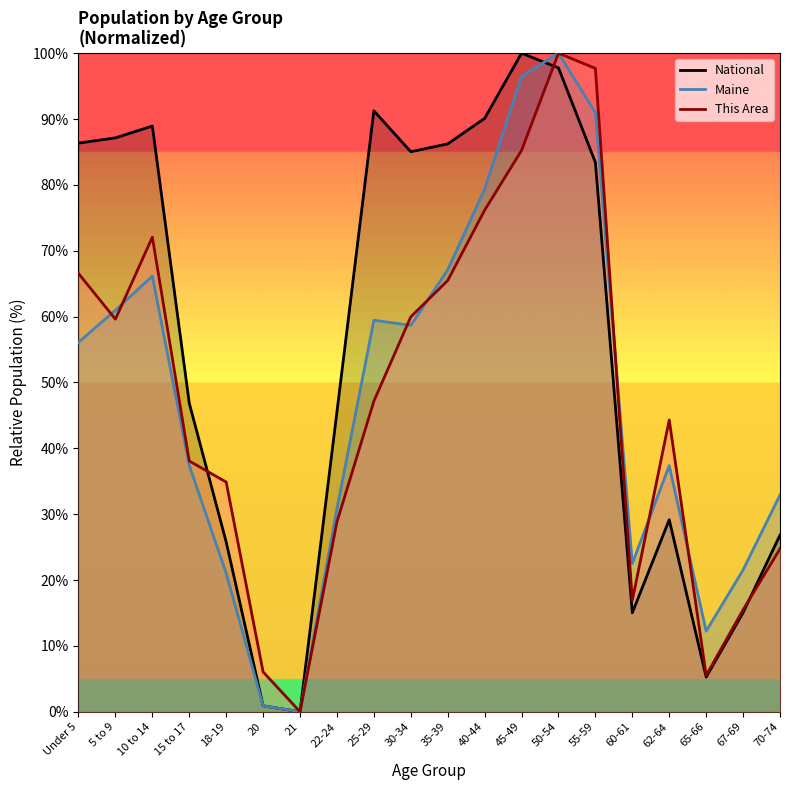

What is the spread (max minus min) of values at 18-19?

13.8